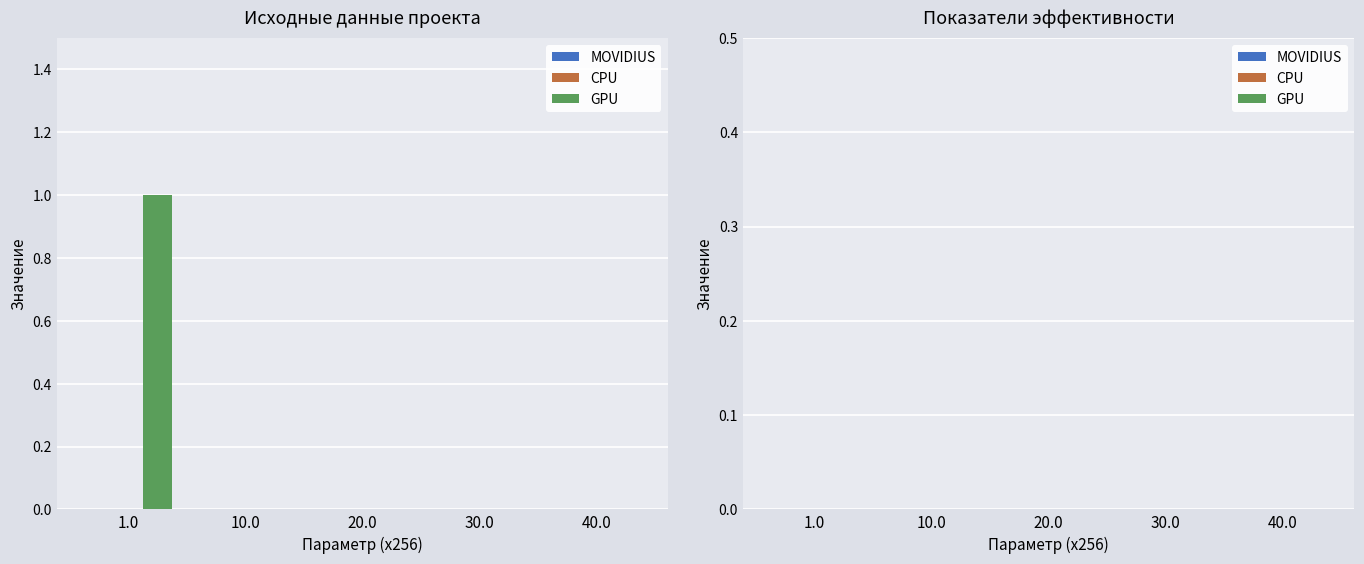

Is it true that the value at 40.0 is 0?

True